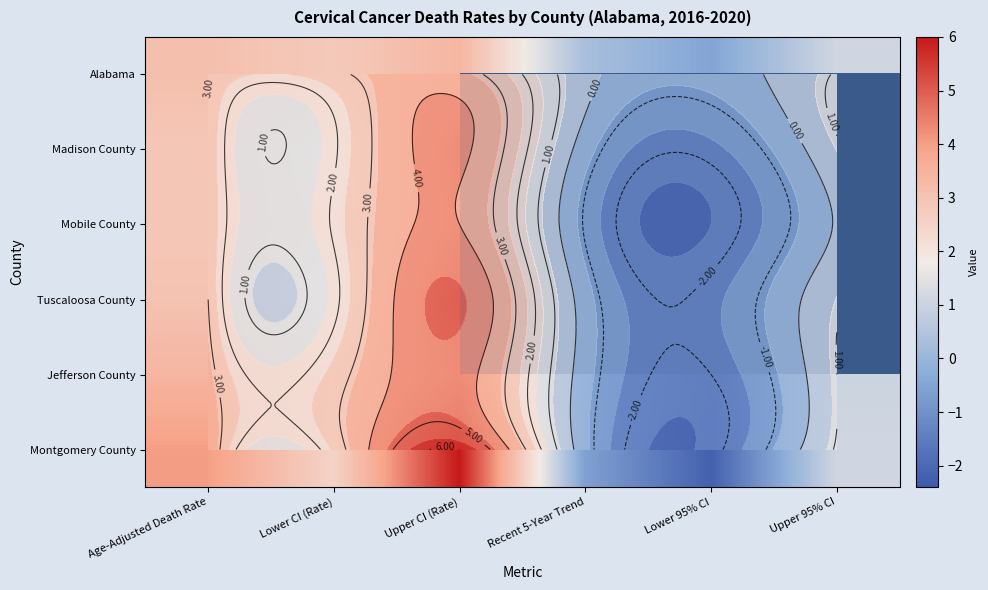

Is the value of Jefferson County at Lower CI (Rate) greater than the value of Alabama at Lower CI (Rate)?

No